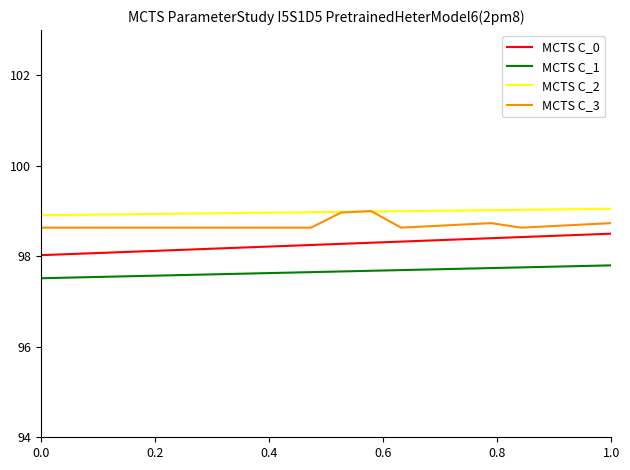

What is the maximum value for MCTS C_0?

98.5